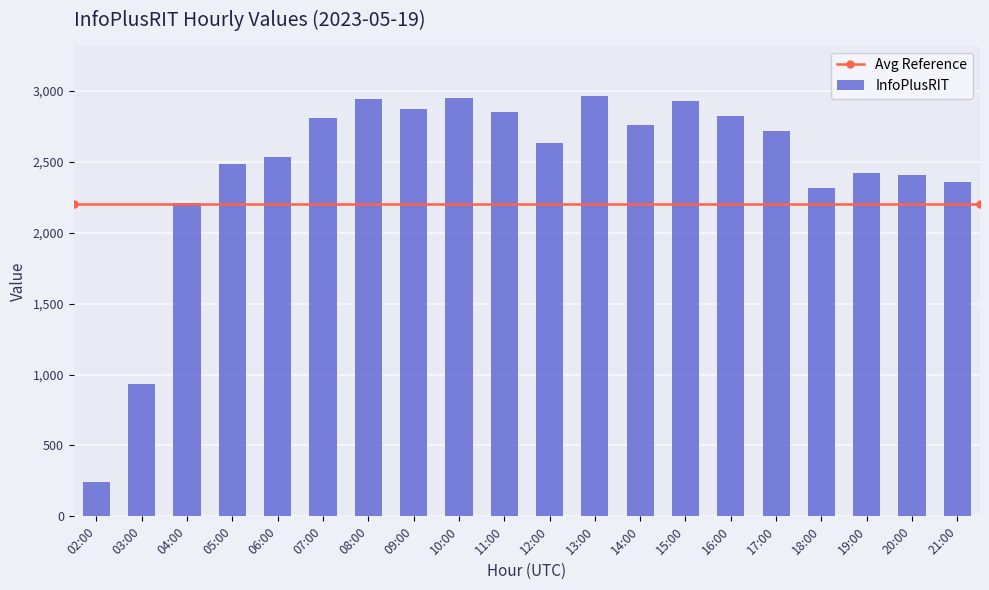

What is the difference between the second highest and second lowest values?

2015